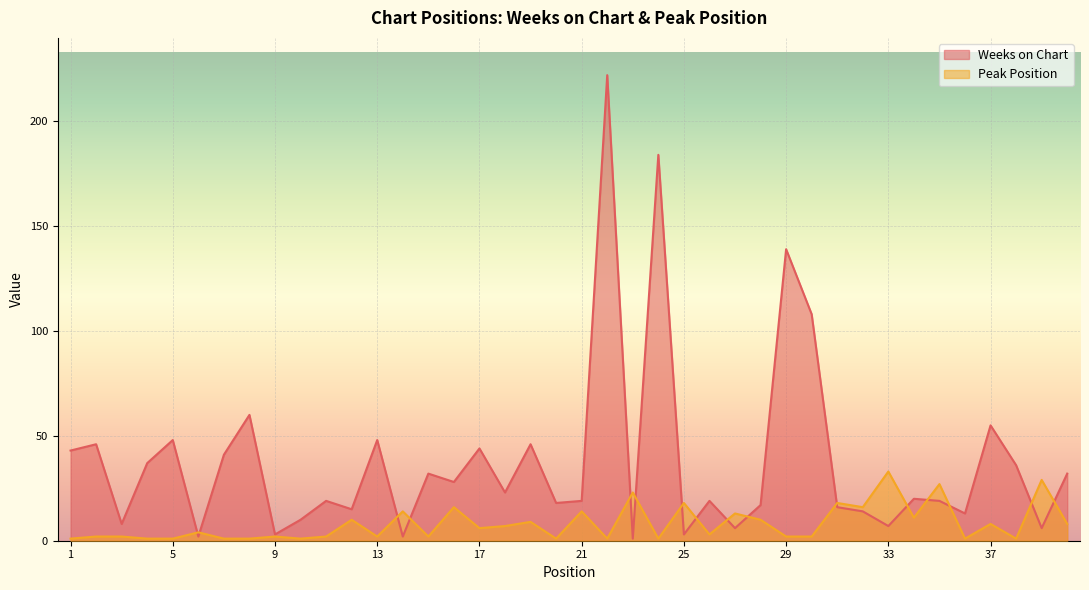

How many interior local peaks does the Peak Position series have?

15